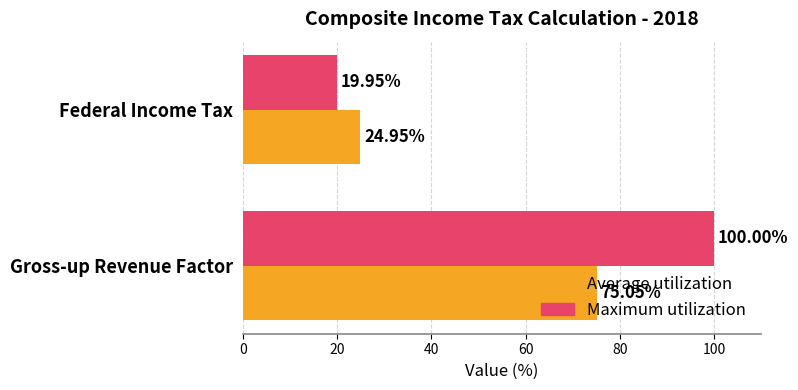

Rank the categories by Maximum utilization value from highest to lowest.

Gross-up Revenue Factor, Federal Income Tax